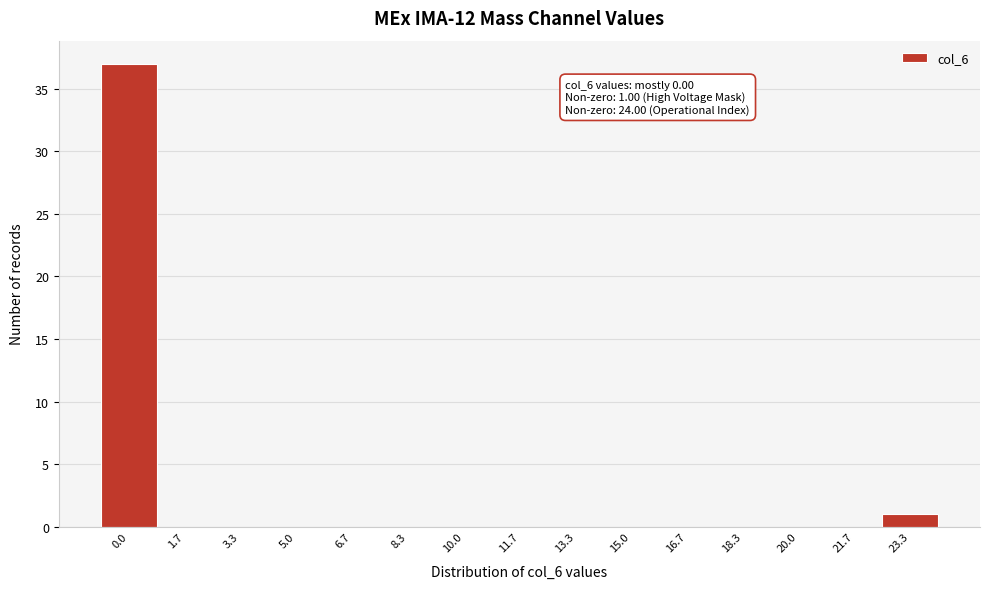

Reading left to right, what are all the values shown in this chart?

0.0=37	1.7=0	3.3=0	5.0=0	6.7=0	8.3=0	10.0=0	11.7=0	13.3=0	15.0=0	16.7=0	18.3=0	20.0=0	21.7=0	23.3=1